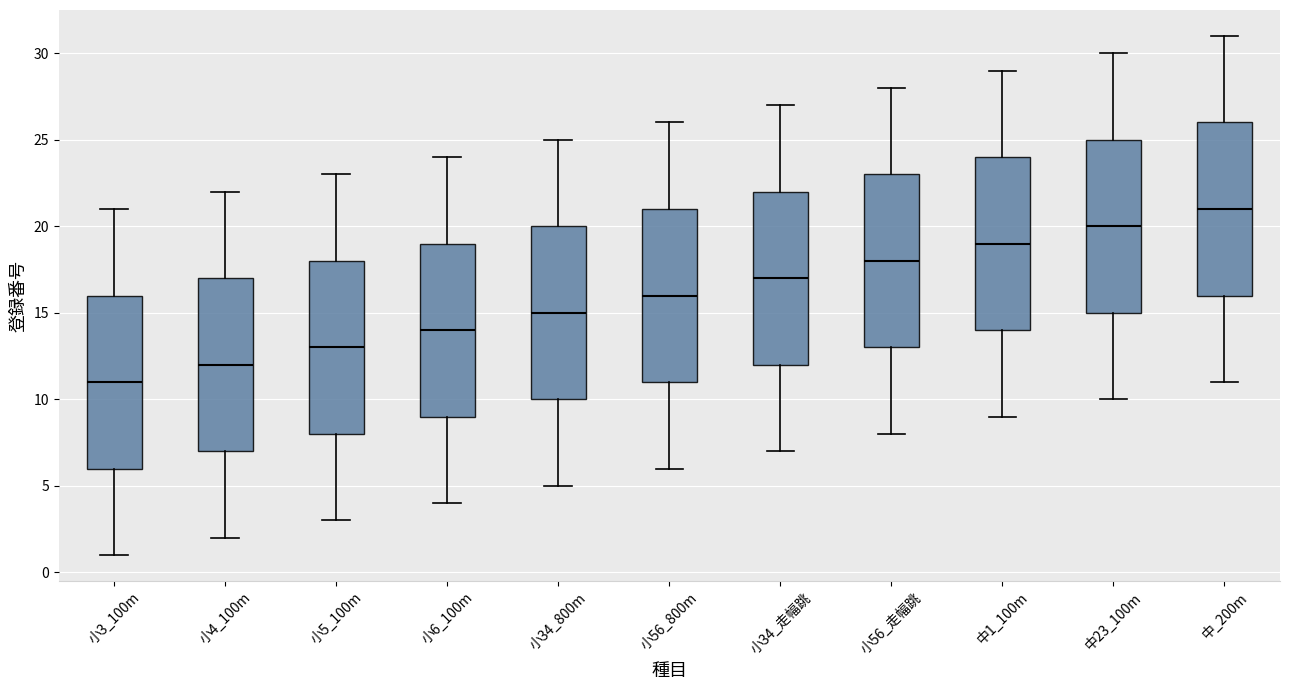

Reading left to right, read every box against the y-axis: the position of its median line, the range the box covers, and the ends of its whiskers. The values are not printed on the chart, so give them approximately, as read against the axis.

小3_100m: median 11, box 6 to 16, whiskers 1 to 21
小4_100m: median 12, box 7 to 17, whiskers 2 to 22
小5_100m: median 13, box 8 to 18, whiskers 3 to 23
小6_100m: median 14, box 9 to 19, whiskers 4 to 24
小34_800m: median 15, box 10 to 20, whiskers 5 to 25
小56_800m: median 16, box 11 to 21, whiskers 6 to 26
小34_走幅跳: median 17, box 12 to 22, whiskers 7 to 27
小56_走幅跳: median 18, box 13 to 23, whiskers 8 to 28
中1_100m: median 19, box 14 to 24, whiskers 9 to 29
中23_100m: median 20, box 15 to 25, whiskers 10 to 30
中_200m: median 21, box 16 to 26, whiskers 11 to 31